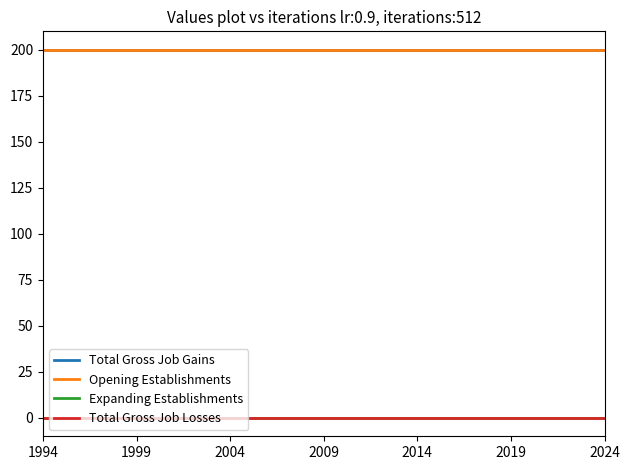

What is the minimum value for Total Gross Job Gains?

200